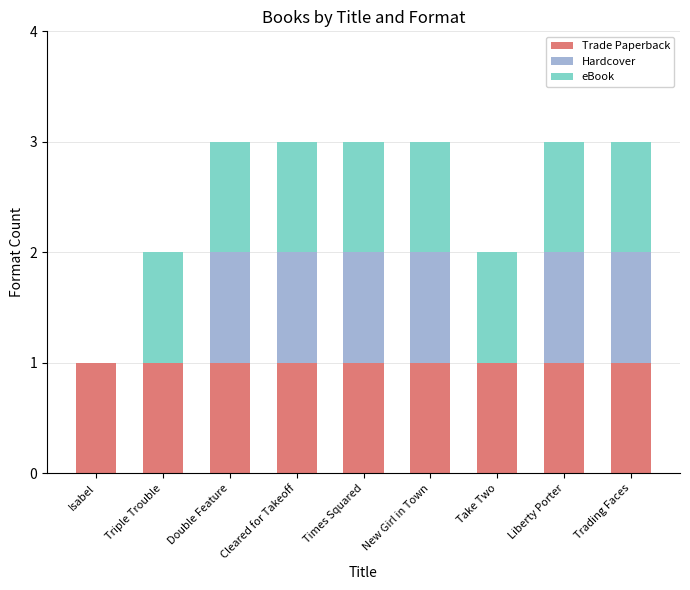

What is the total value across all series at Liberty Porter?

3